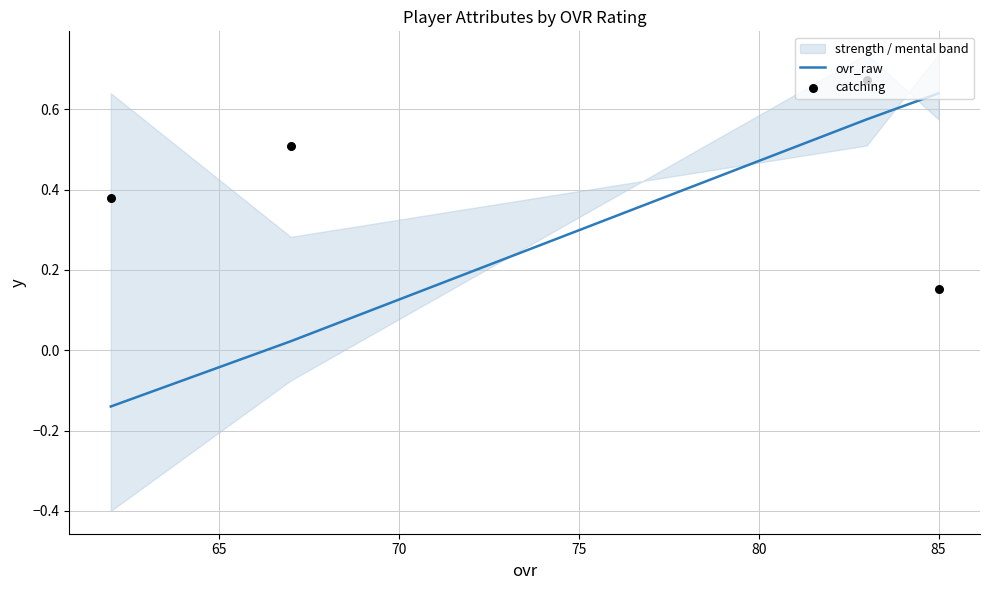

Which series has the widest spread of Y values?

ovr_raw